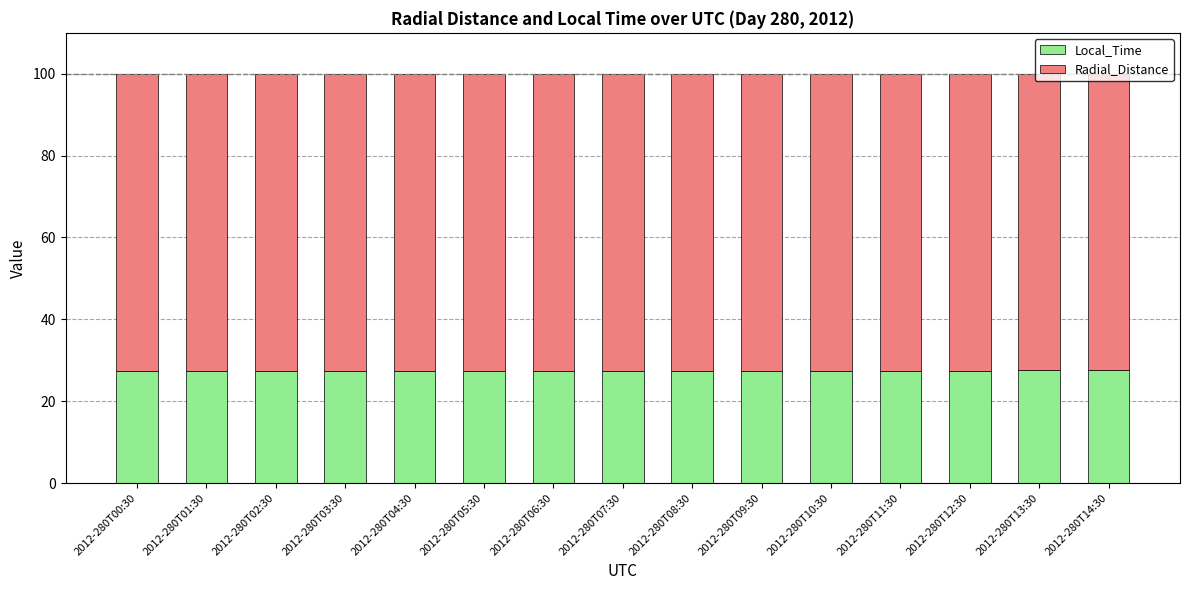

What is the total value across all series at 2012-280T11:30?

100.0